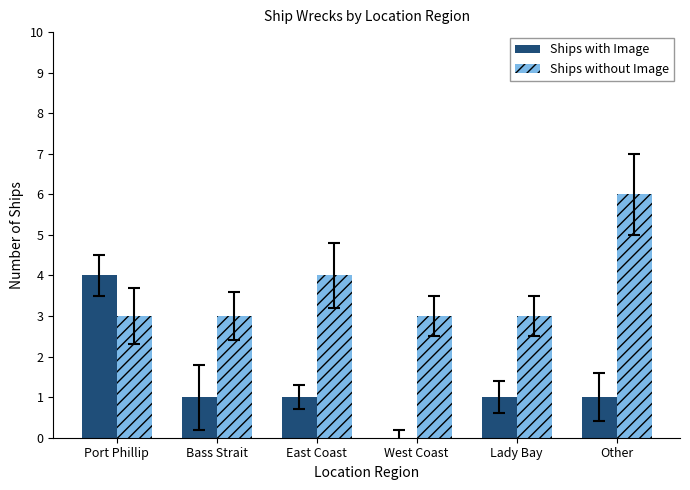

Which series changed the most between Port Phillip and East Coast?

Ships with Image